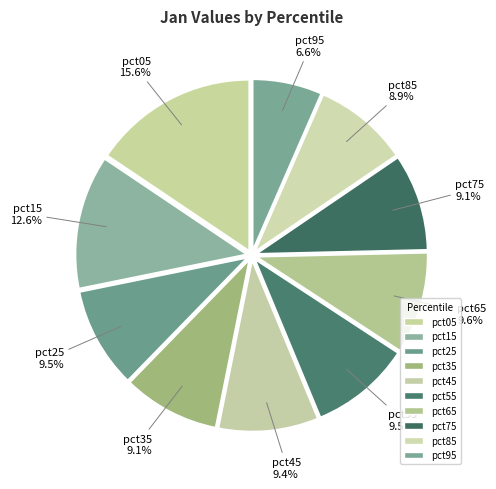

What percentage do pct95 and pct25 together represent?

16.1%